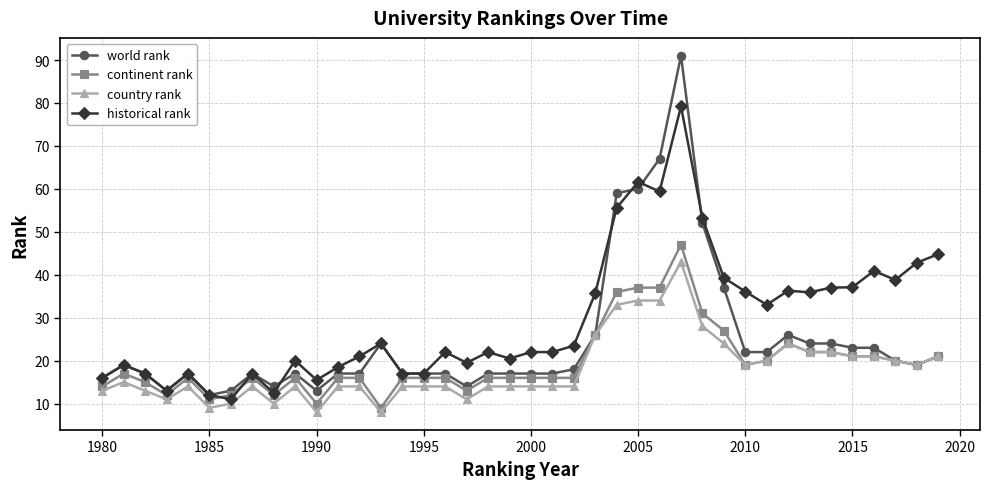

What are all the series names shown in the legend?

world rank, continent rank, country rank, historical rank